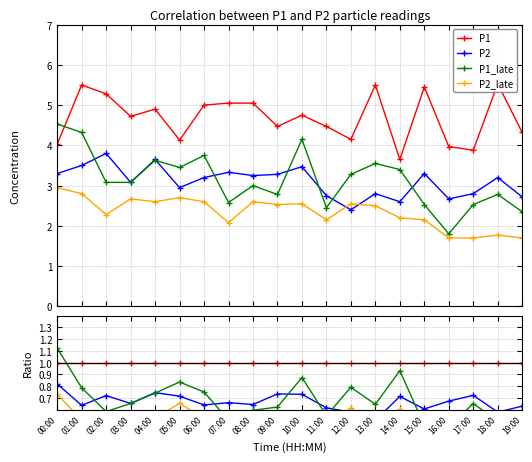

Reading left to right, what are all the values shown in this chart?

P1: 00:00=1.0	01:00=1.0	02:00=1.0	03:00=1.0	04:00=1.0	05:00=1.0	06:00=1.0	07:00=1.0	08:00=1.0	09:00=1.0	10:00=1.0	11:00=1.0	12:00=1.0	13:00=1.0	14:00=1.0	15:00=1.0	16:00=1.0	17:00=1.0	18:00=1.0	19:00=1.0
P2: 00:00=0.8	01:00=0.6	02:00=0.7	03:00=0.7	04:00=0.7	05:00=0.7	06:00=0.6	07:00=0.7	08:00=0.6	09:00=0.7	10:00=0.7	11:00=0.6	12:00=0.6	13:00=0.5	14:00=0.7	15:00=0.6	16:00=0.7	17:00=0.7	18:00=0.6	19:00=0.6
P1_late: 00:00=1.1	01:00=0.8	02:00=0.6	03:00=0.7	04:00=0.7	05:00=0.8	06:00=0.8	07:00=0.5	08:00=0.6	09:00=0.6	10:00=0.9	11:00=0.5	12:00=0.8	13:00=0.6	14:00=0.9	15:00=0.5	16:00=0.5	17:00=0.7	18:00=0.5	19:00=0.5
P2_late: 00:00=0.7	01:00=0.5	02:00=0.4	03:00=0.6	04:00=0.5	05:00=0.7	06:00=0.5	07:00=0.4	08:00=0.5	09:00=0.6	10:00=0.5	11:00=0.5	12:00=0.6	13:00=0.5	14:00=0.6	15:00=0.4	16:00=0.4	17:00=0.4	18:00=0.3	19:00=0.4